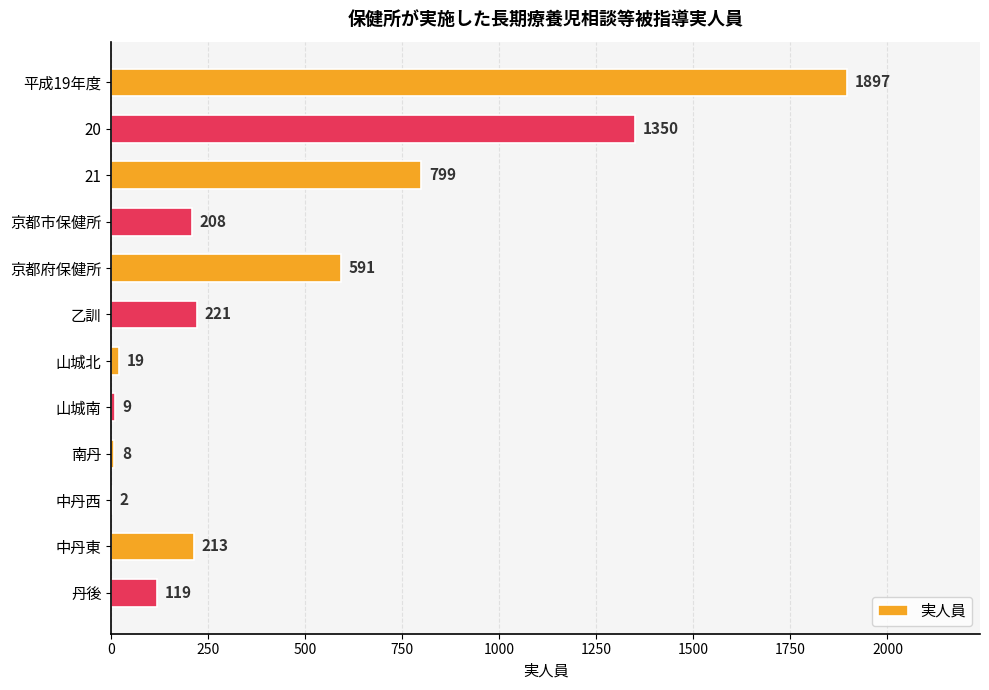

Reading bottom to top, extract all data points from this chart.

丹後=119	中丹東=213	中丹西=2	南丹=8	山城南=9	山城北=19	乙訓=221	京都府保健所=591	京都市保健所=208	21=799	20=1350	平成19年度=1897